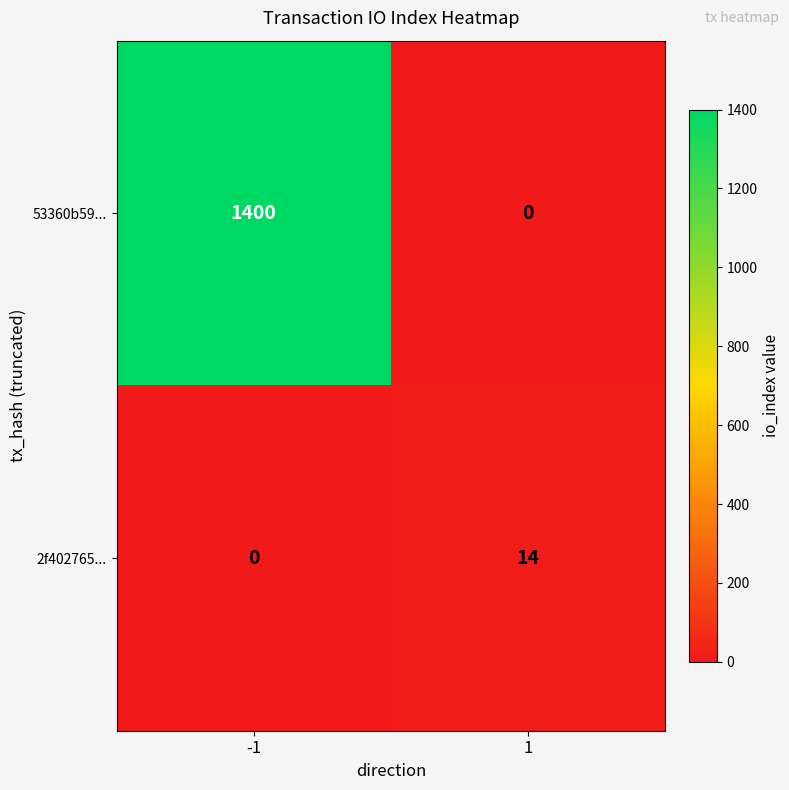

Is it true that 2f402765... equals 5 at 1?

False